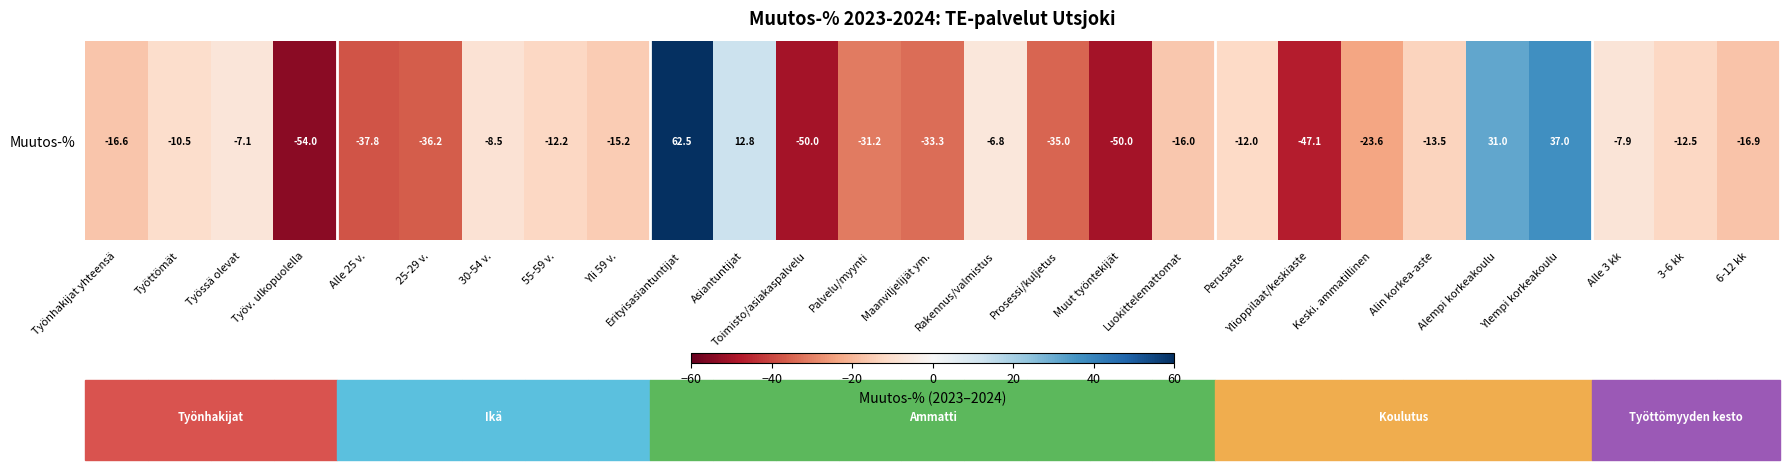

What is the average value?

-15.2